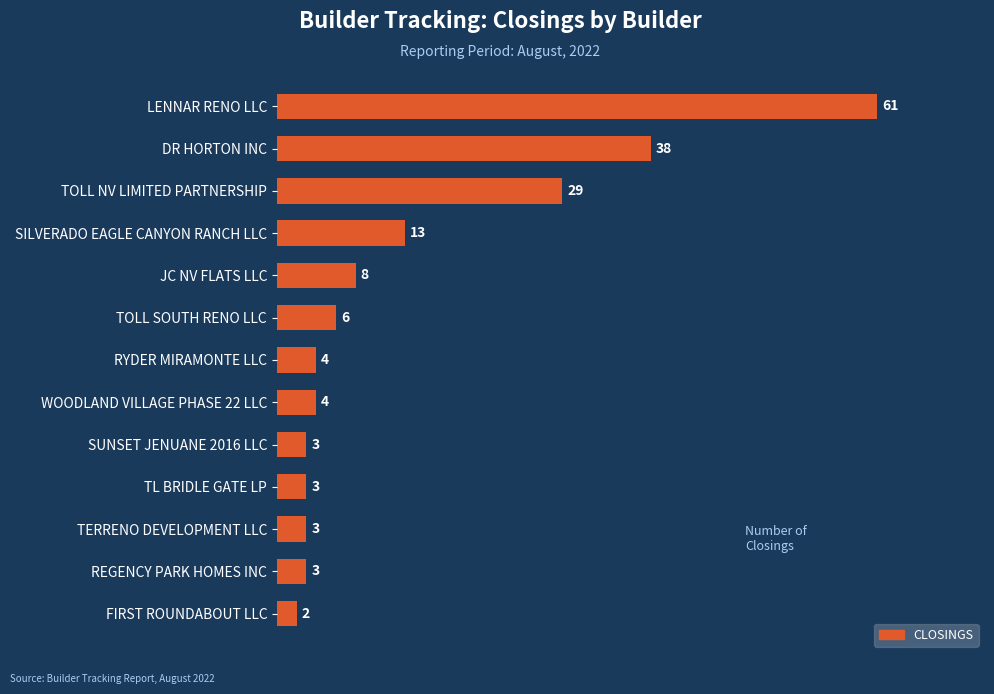

Reading bottom to top, extract all data points from this chart.

2	3	3	3	3	4	4	6	8	13	29	38	61